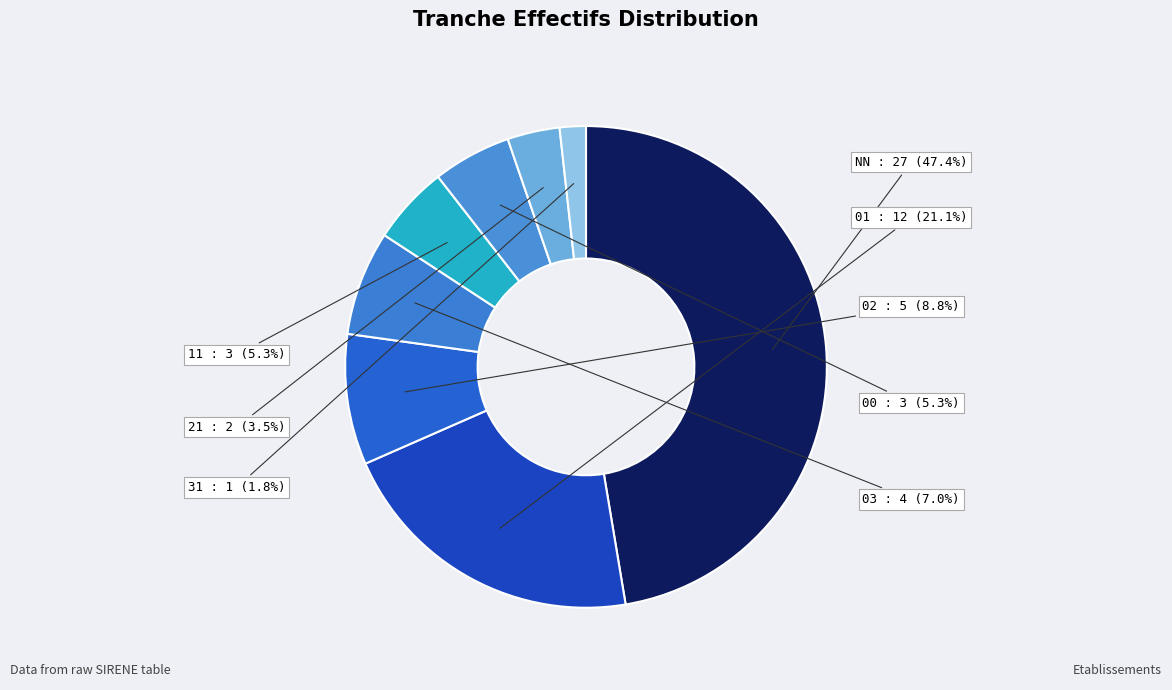

Which category has the biggest portion of the pie?

NN